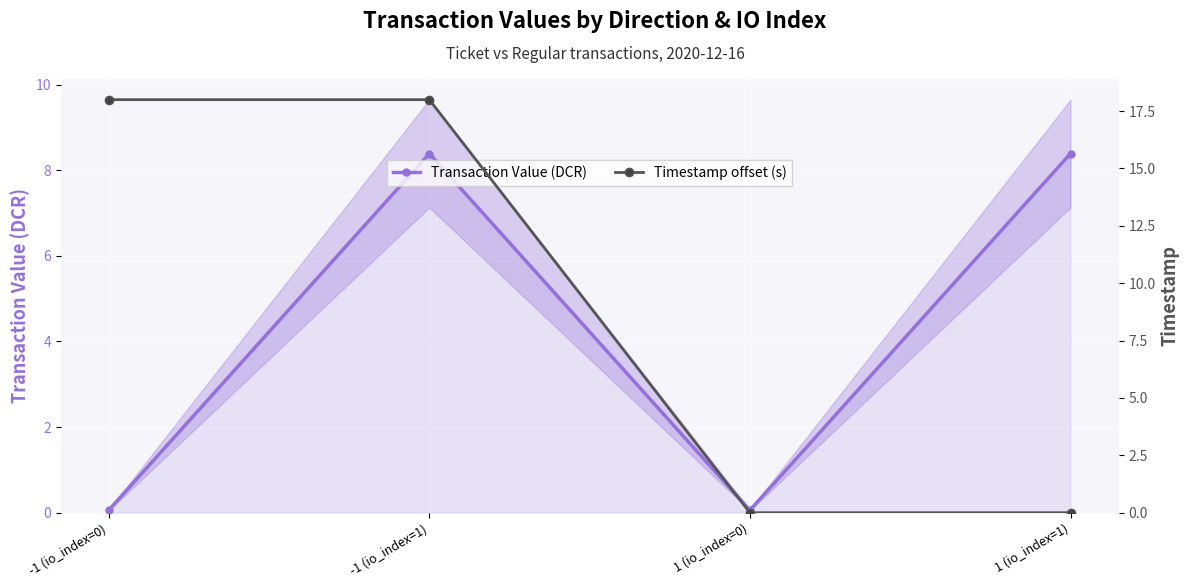

What is the difference between the highest and lowest values at -1 (io_index=0)?

17.9